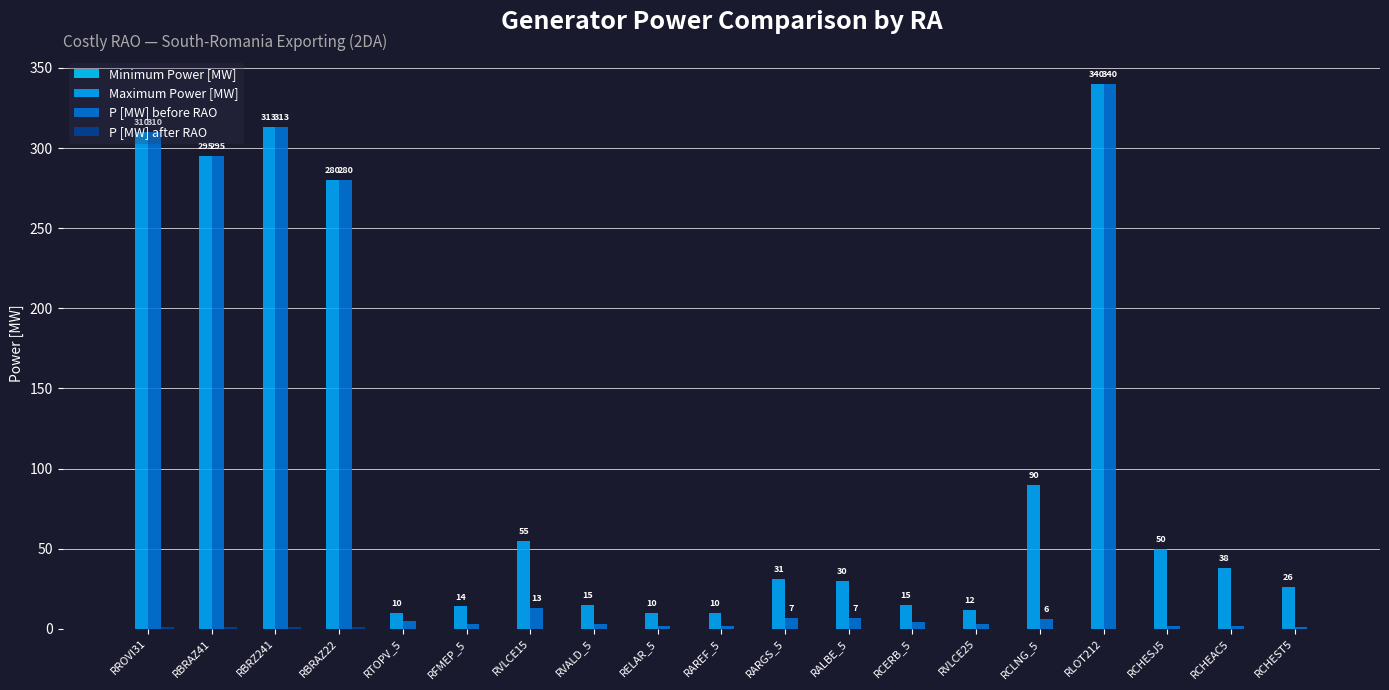

What is the maximum value for P [MW] before RAO?

340